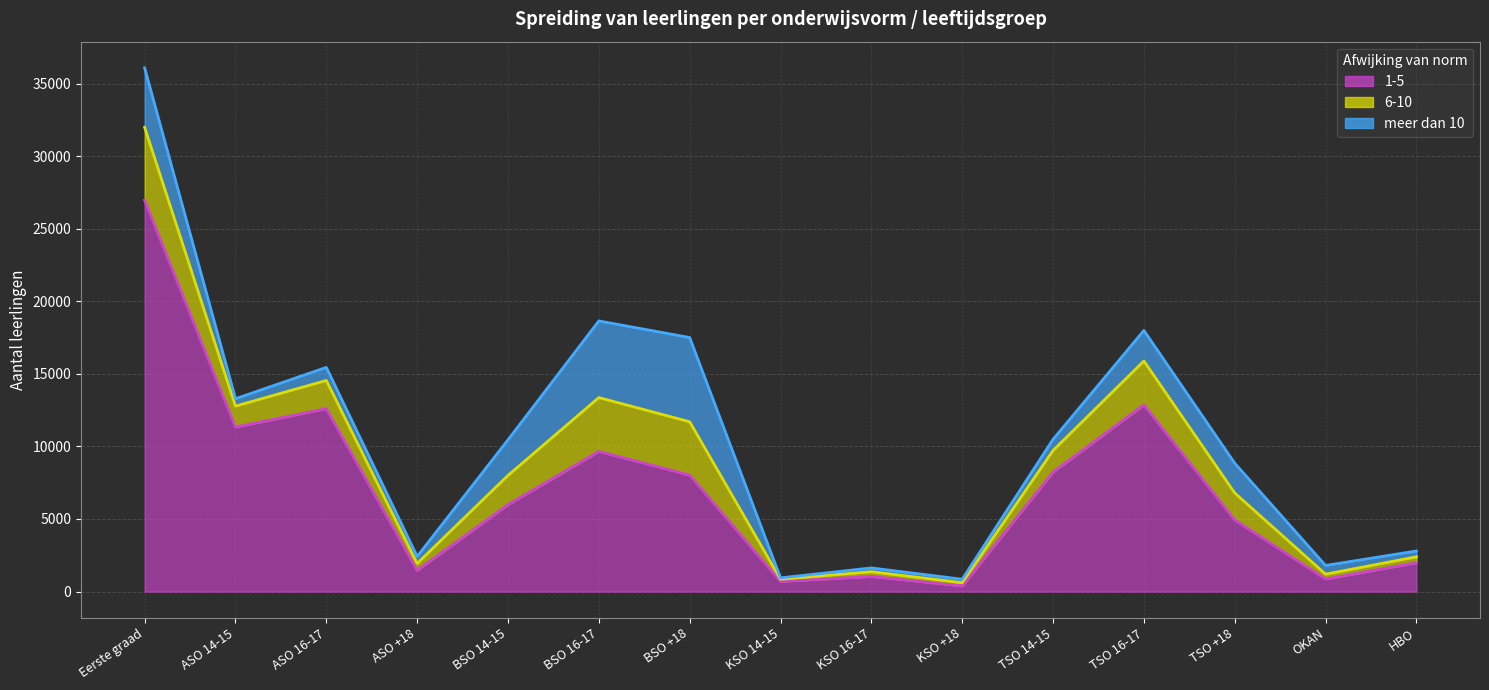

At which label is 1-5 closest to 13675?

TSO 16-17